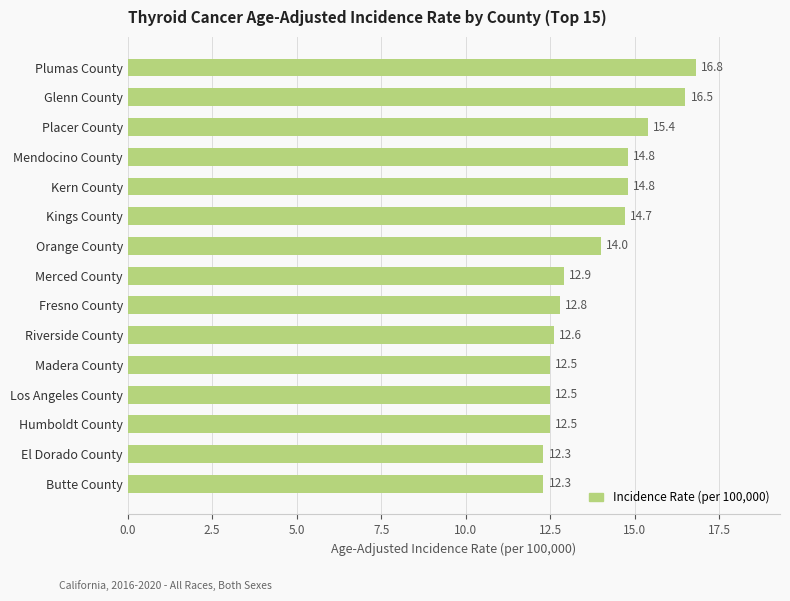

What is the smallest value displayed?

12.3